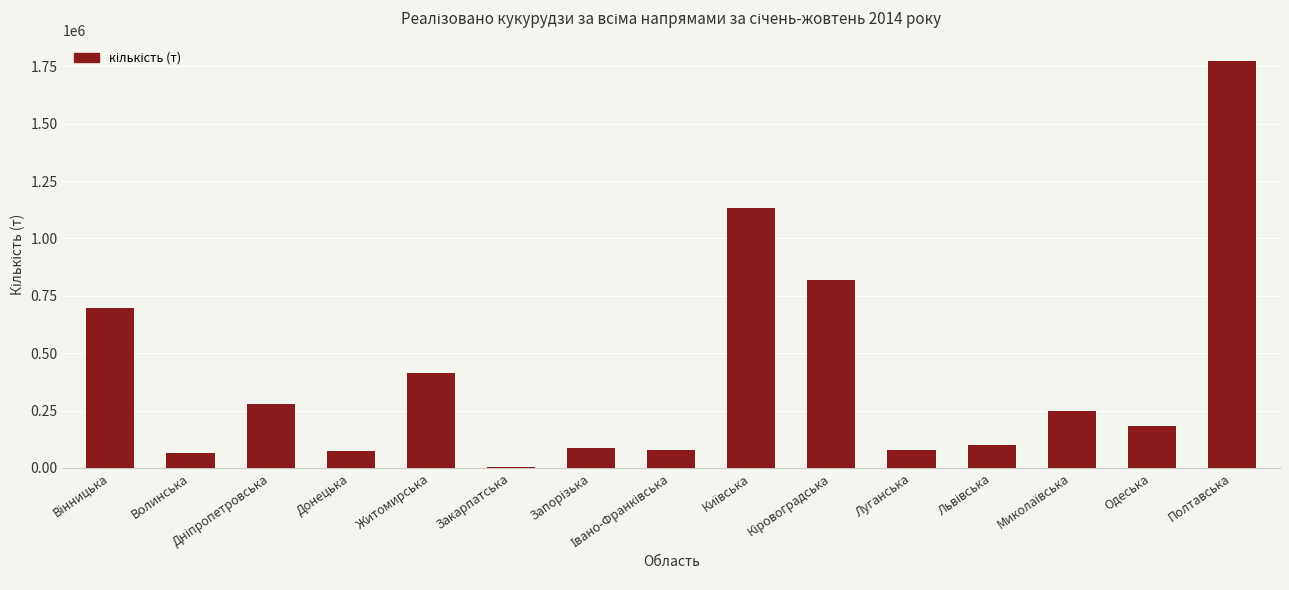

At which category does the chart reach its peak across all series?

Полтавська